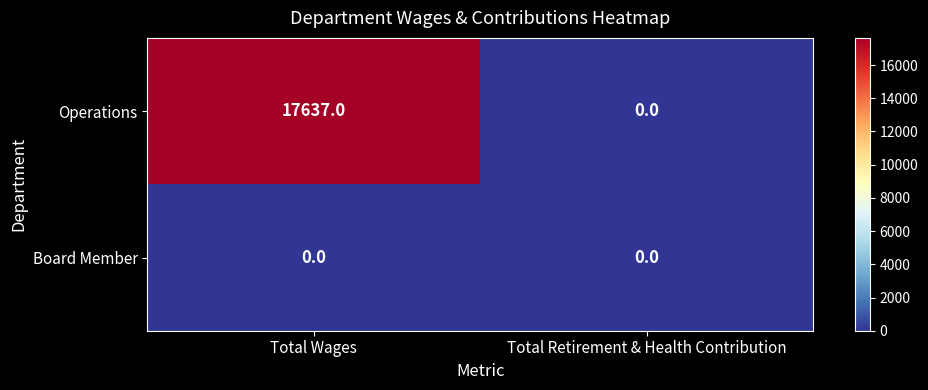

Rank the series at Total Wages from highest to lowest value.

Operations, Board Member